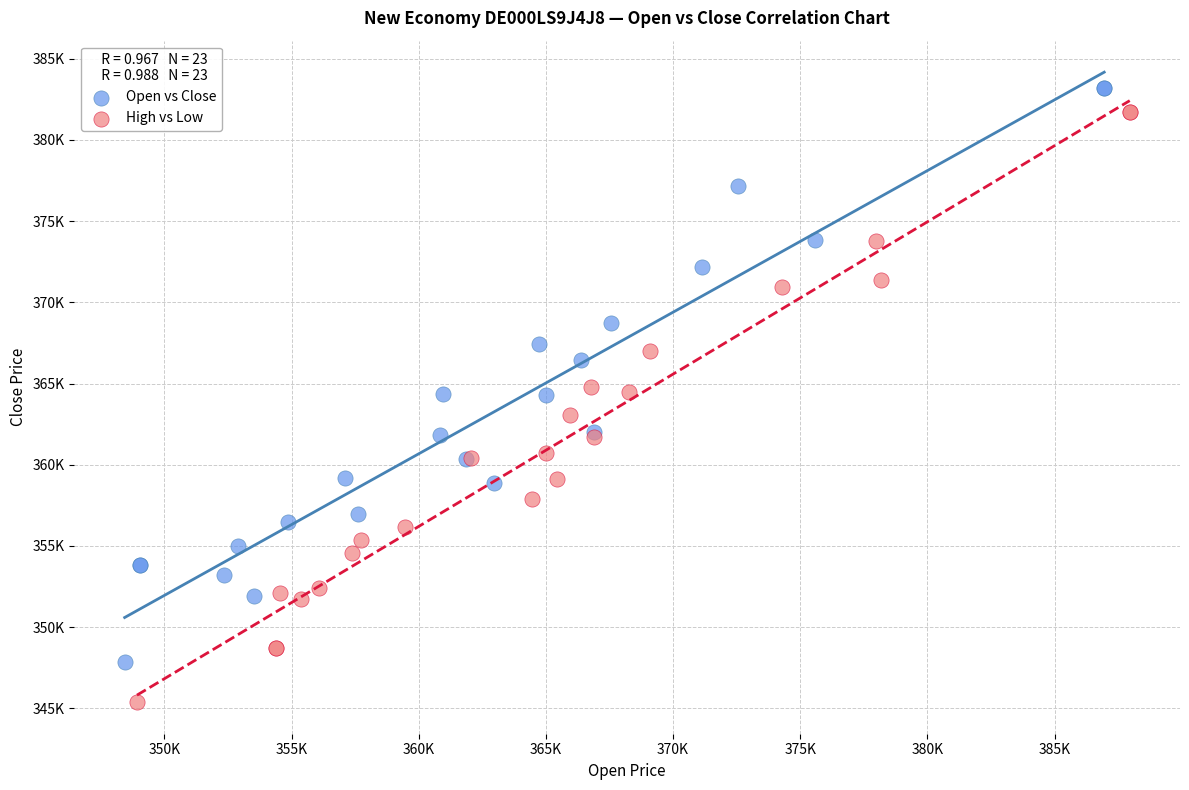

Which series contains the highest Y value?

Open vs Close